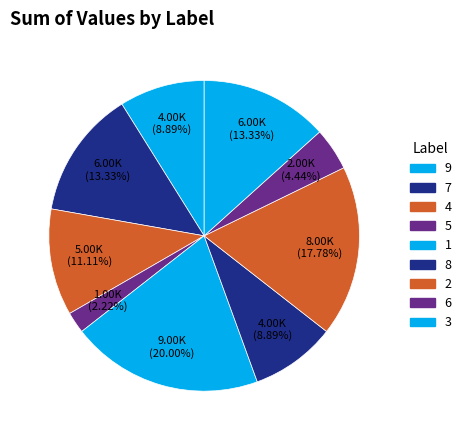

To the nearest percent, what is the difference between the 2 and 5 slice percentages?

16%